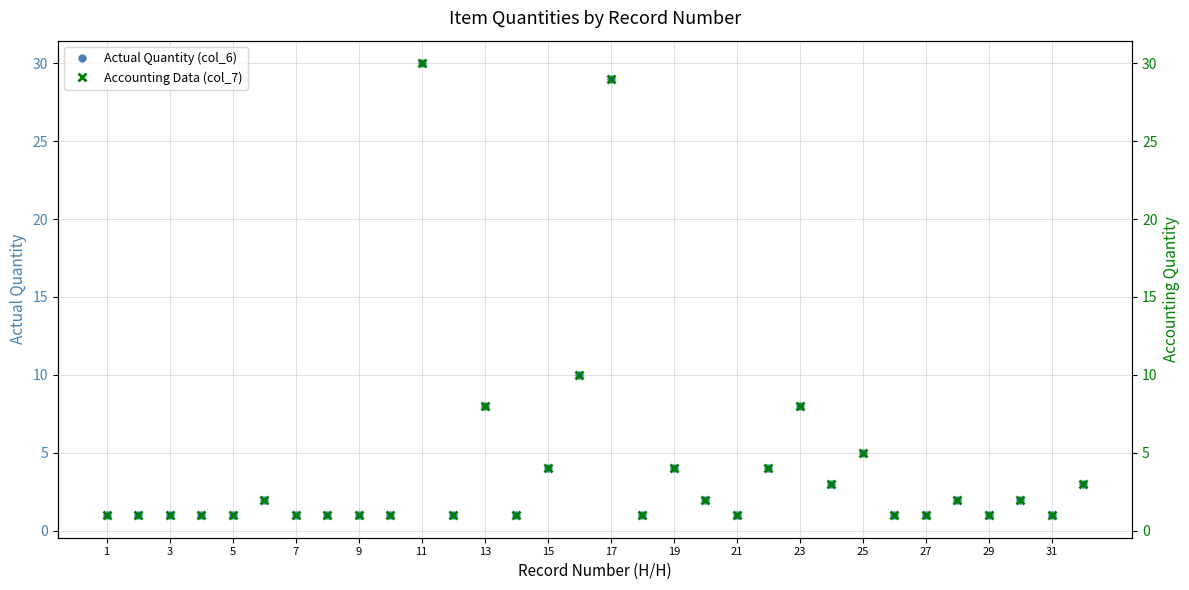

True or false: Actual Quantity (col_6) has more than 1 interior local peaks.

True